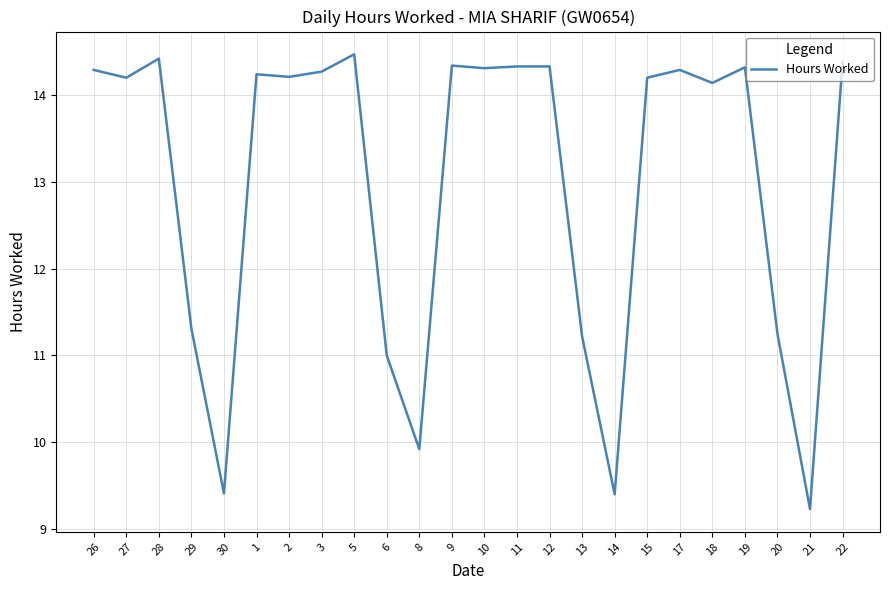

The chart shows a value of 24.1 at 22. True or false?

False